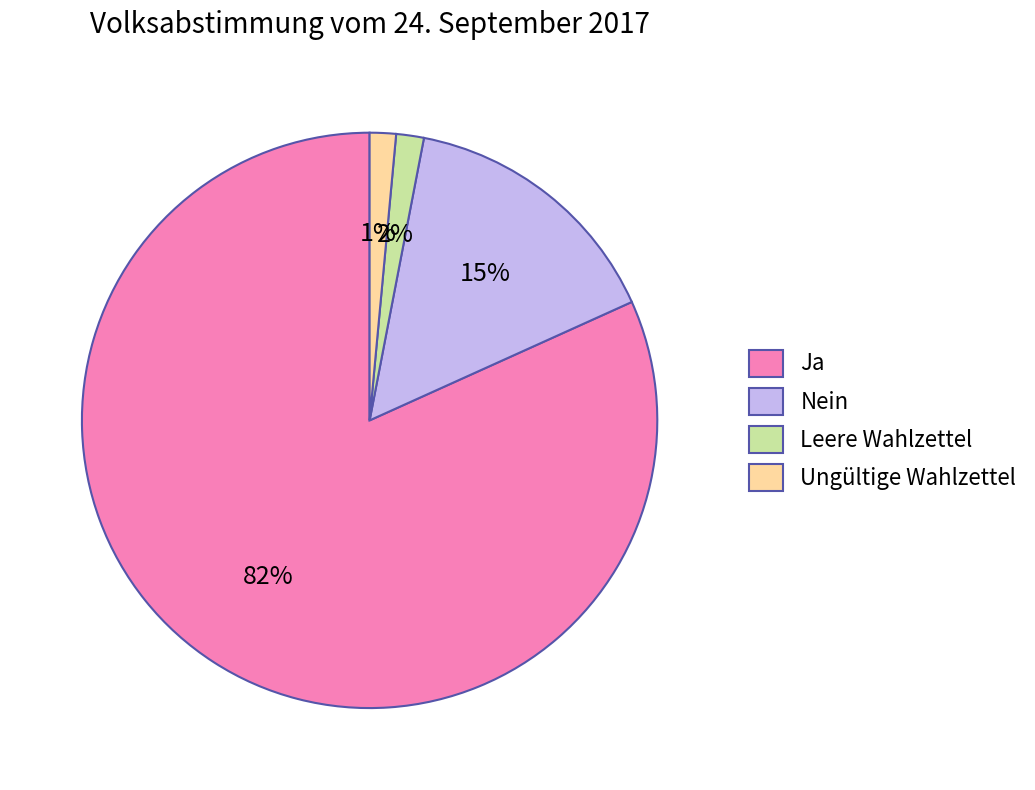

Which has a higher value, Ja or Ungültige Wahlzettel?

Ja